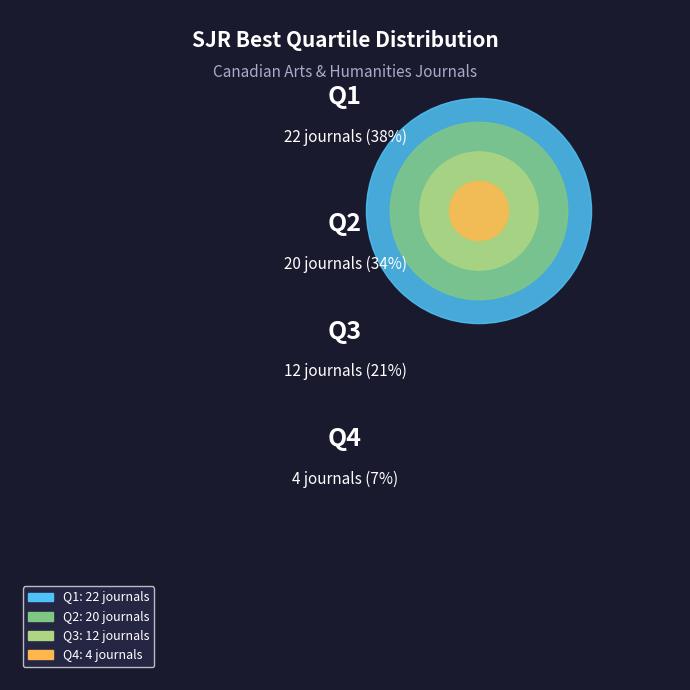

How many slices are in this pie chart?

4